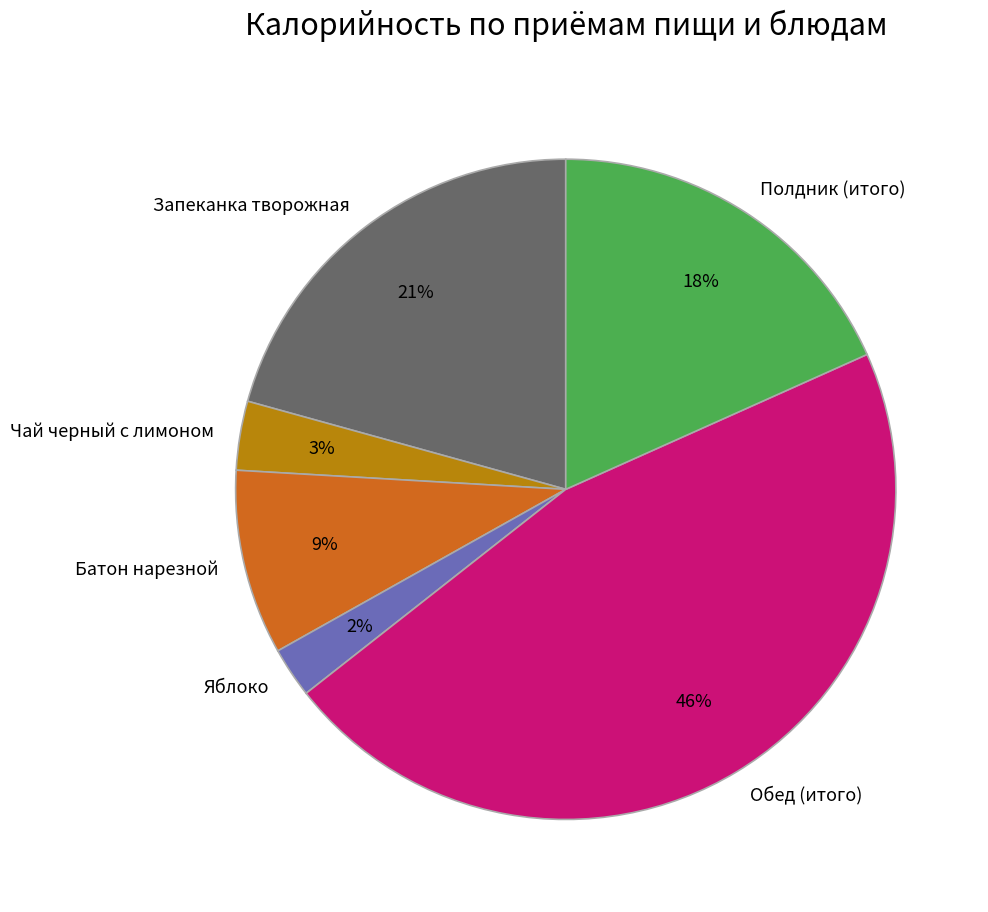

To the nearest percent, what is the difference between the largest and smallest slice percentages?

44%